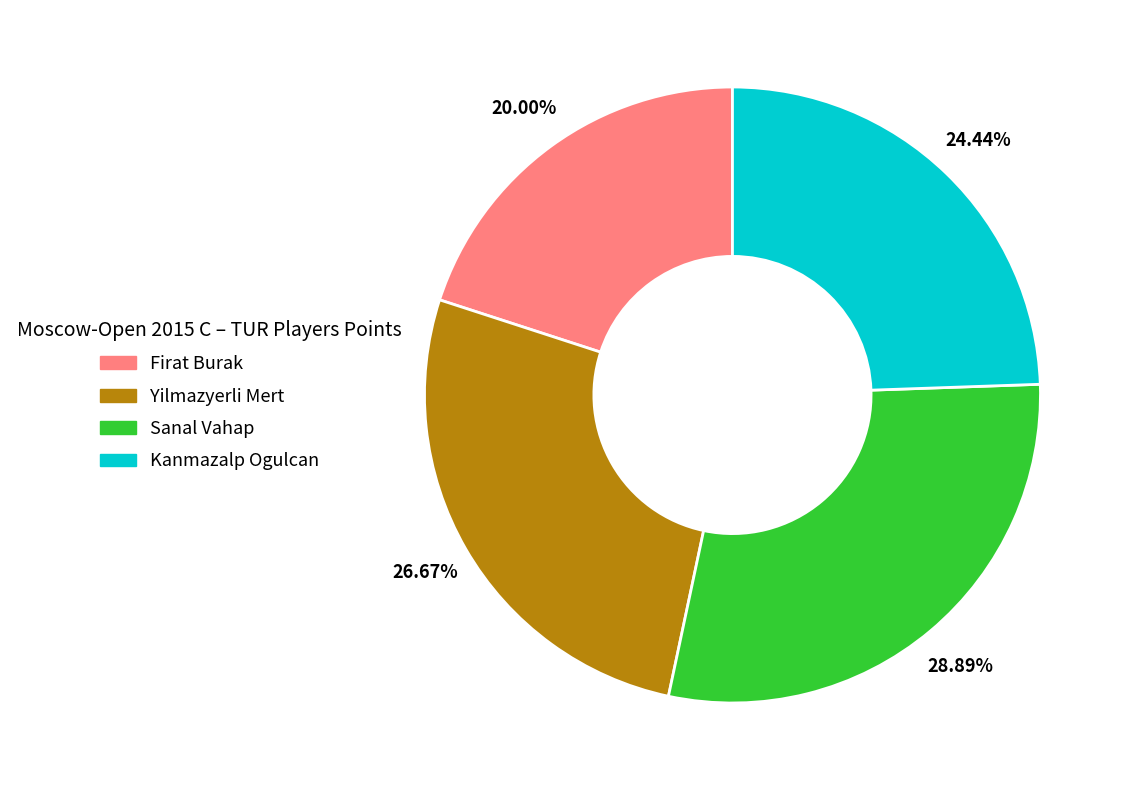

Is it true that Firat Burak is 25% of the pie?

False